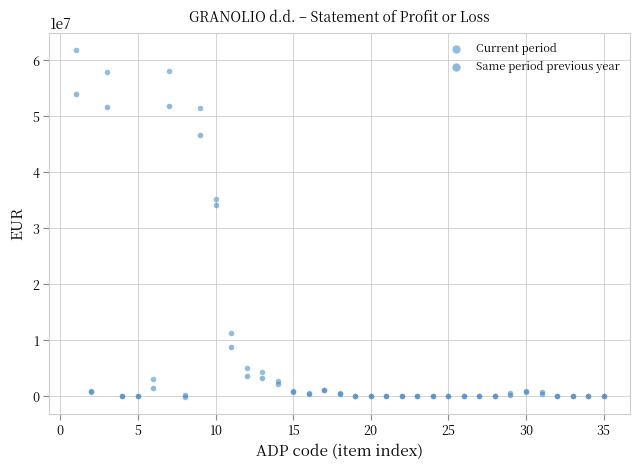

In the Current period series, what Y value is closest to 30878405?

35232630